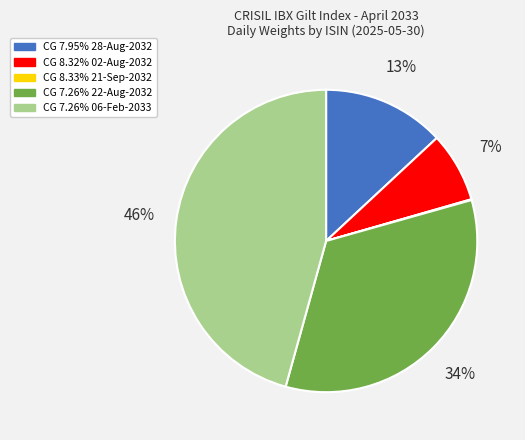

Do CG 8.32% 02-Aug-2032 and CG 7.95% 28-Aug-2032 together represent more than half of the pie?

No